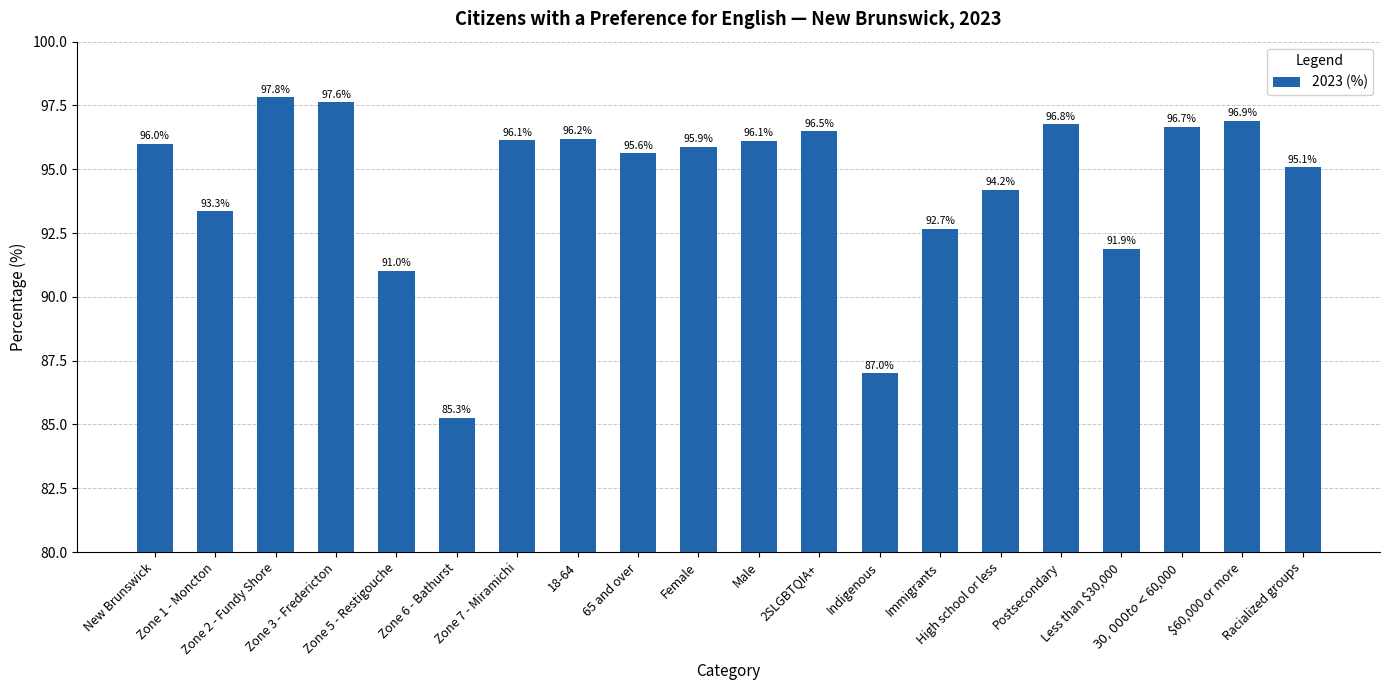

What is the difference between the maximum and minimum values?

12.6